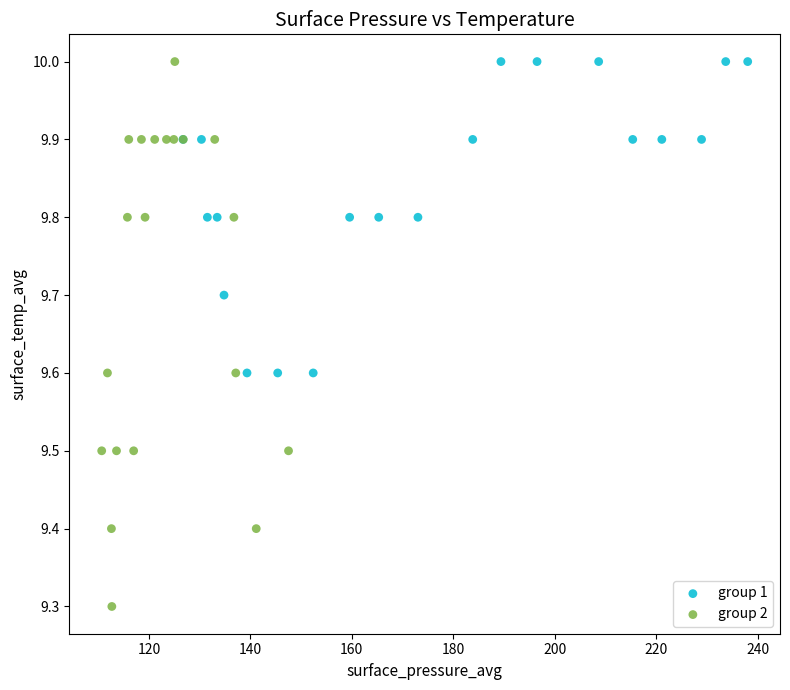

Which series has the widest spread of Y values?

group 2